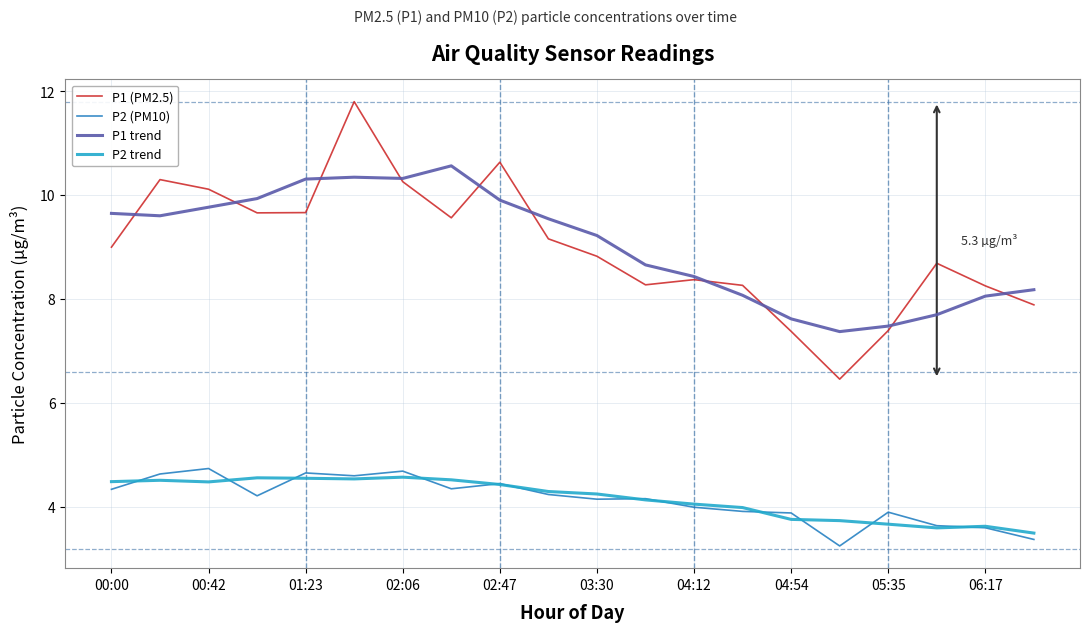

What is the maximum value for P2 (PM10)?

4.7